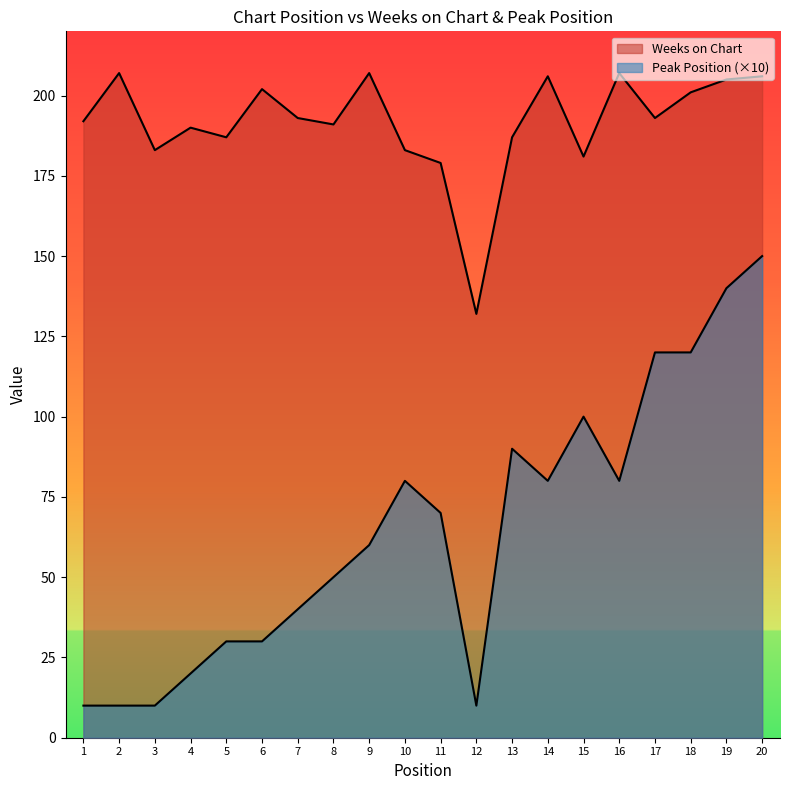

Does the chart display data point markers on the line(s)?

No